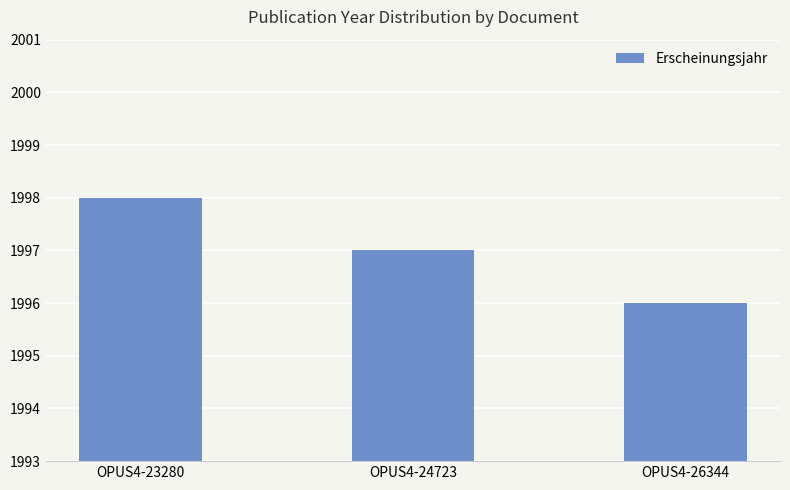

Where does the data first go above 1997?

OPUS4-23280